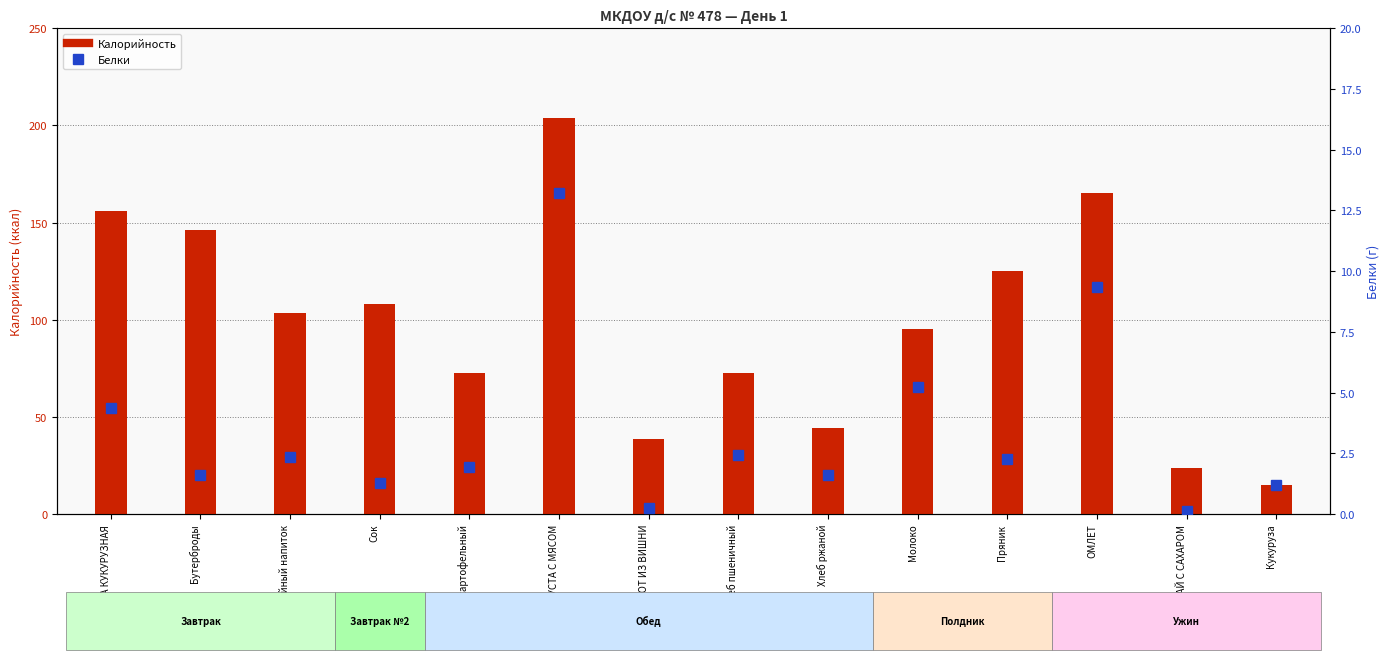

What is the label of the 5th bar from the right?

Молоко